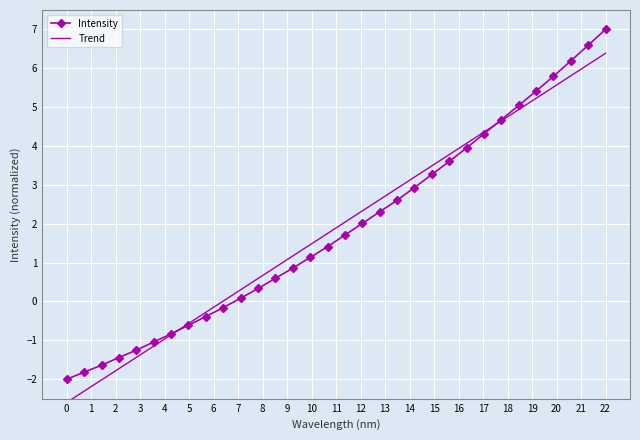

Rank the series by their maximum value, from highest to lowest.

Intensity, Trend